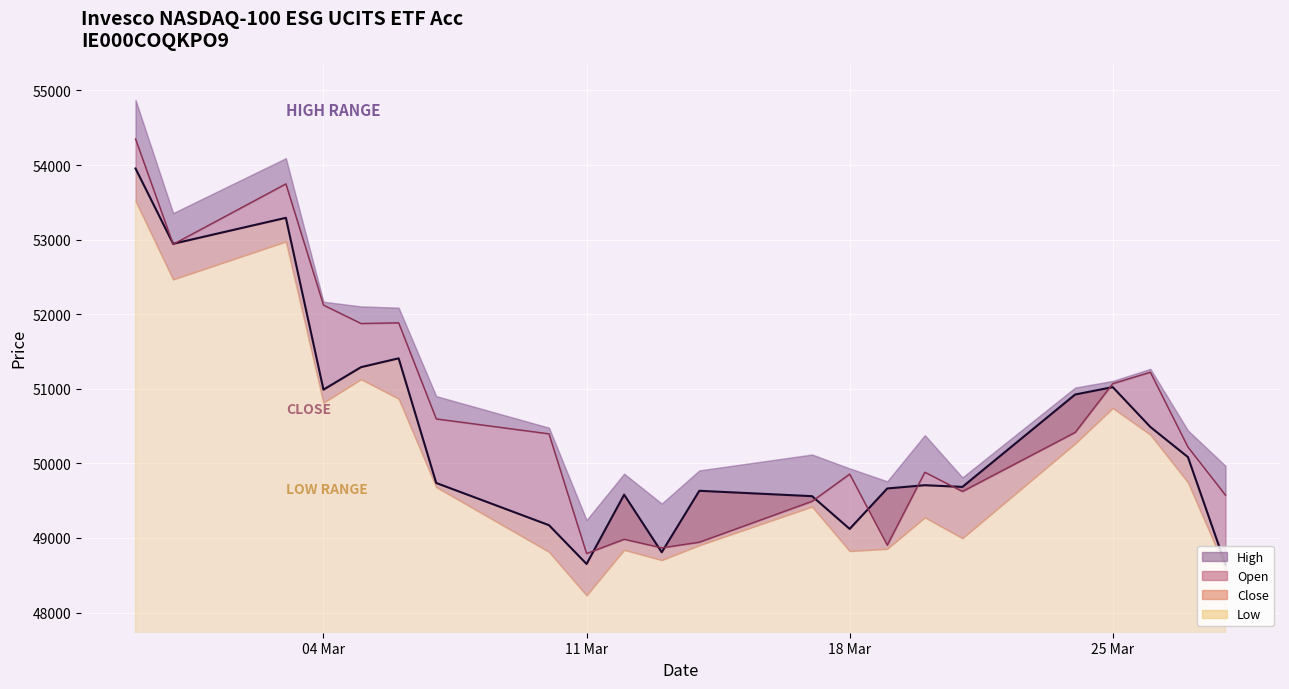

What is the label of the 2nd point from the right?

27.03.2025